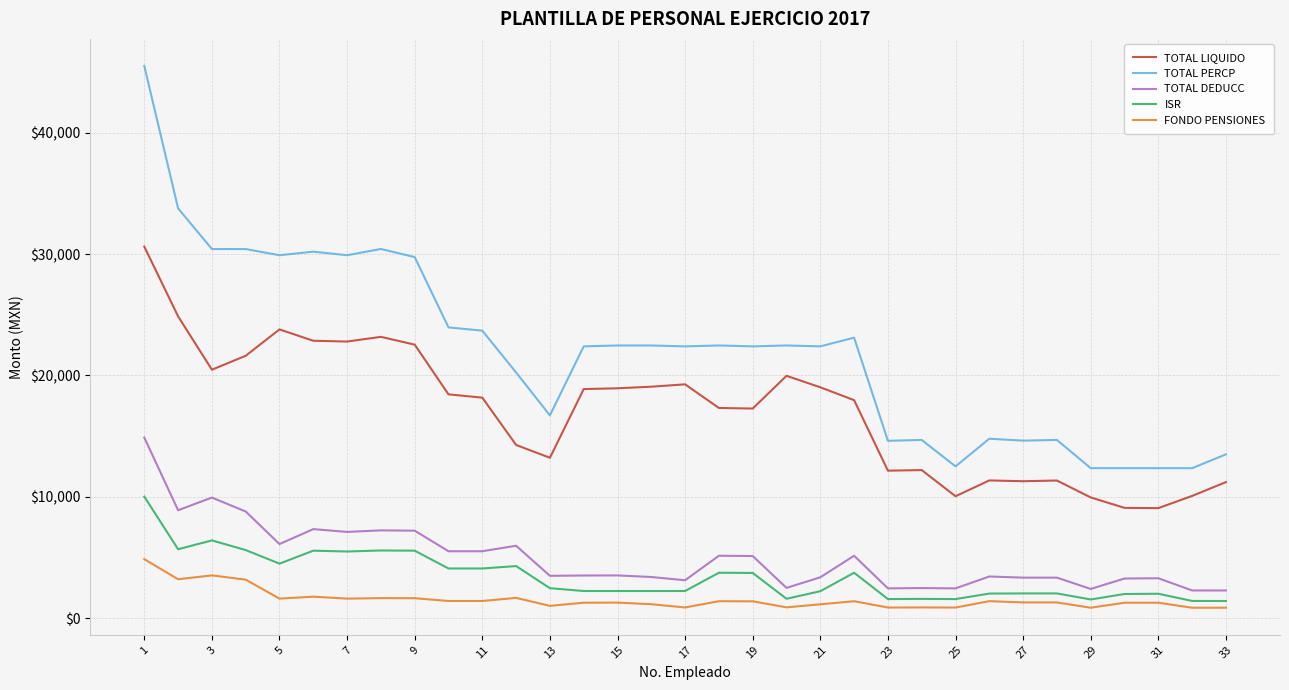

List the series in order of their peak value, lowest first.

FONDO PENSIONES, ISR, TOTAL DEDUCC, TOTAL LIQUIDO, TOTAL PERCP